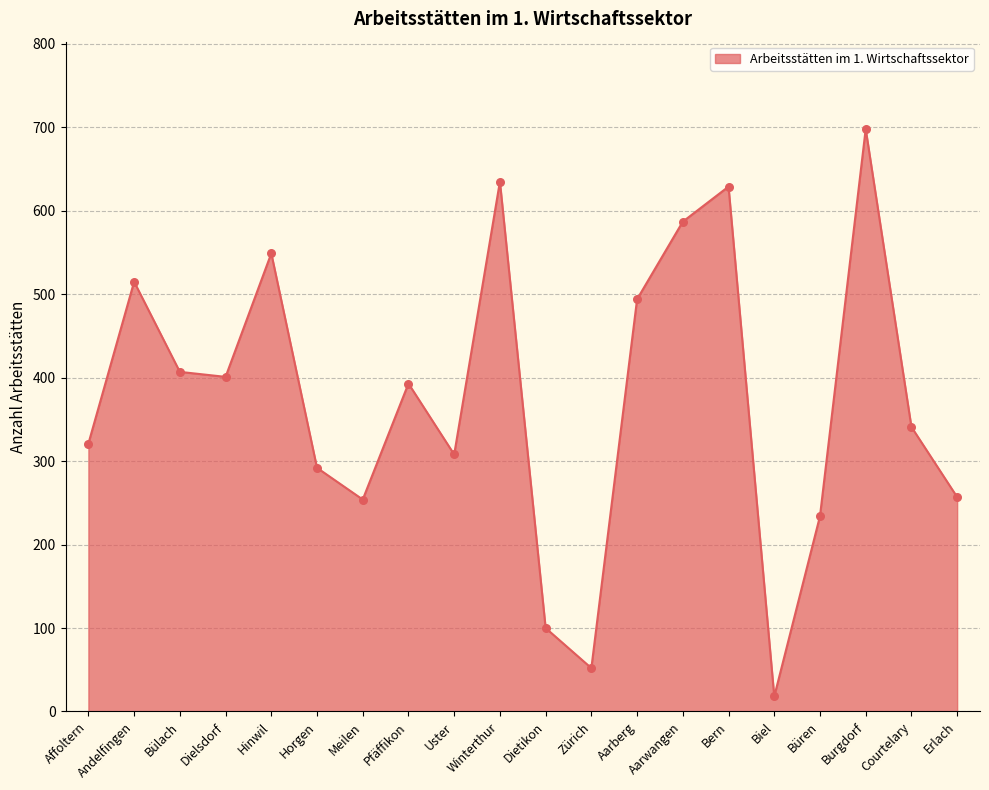

What is the ratio of the value at Courtelary to the value at Aarberg?

0.7